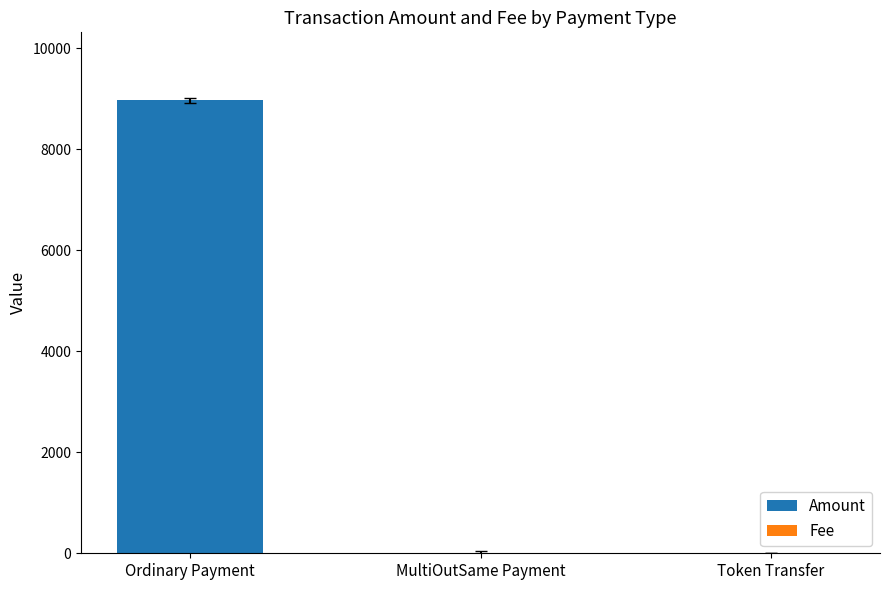

True or false: Amount has a value of 0.0 at Token Transfer.

True